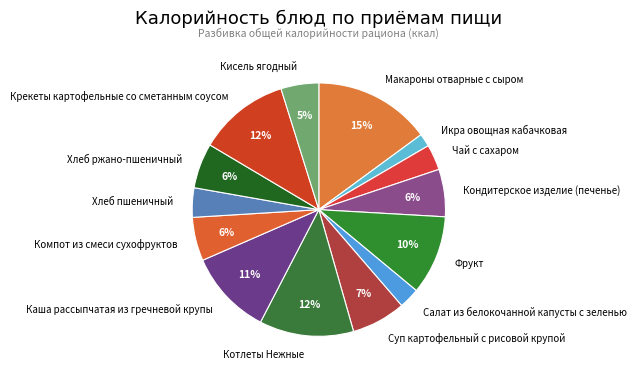

True or false: Крекеты картофельные со сметанным соусом accounts for 6% of the total.

False